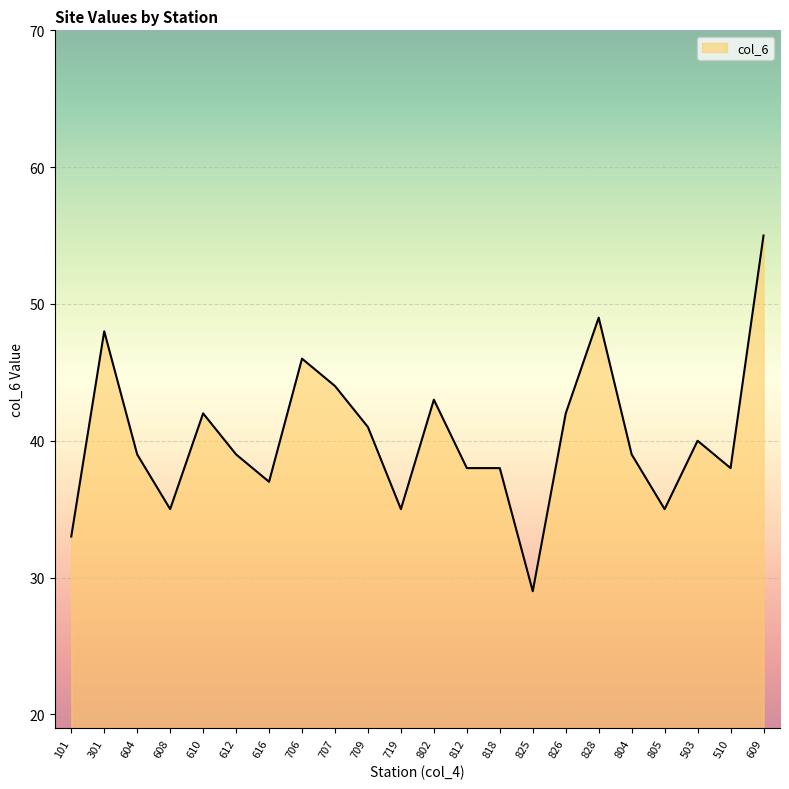

Reading left to right, what are all the values shown in this chart?

101=33	301=48	604=39	608=35	610=42	612=39	616=37	706=46	707=44	709=41	719=35	802=43	812=38	818=38	825=29	826=42	828=49	804=39	805=35	503=40	510=38	609=55